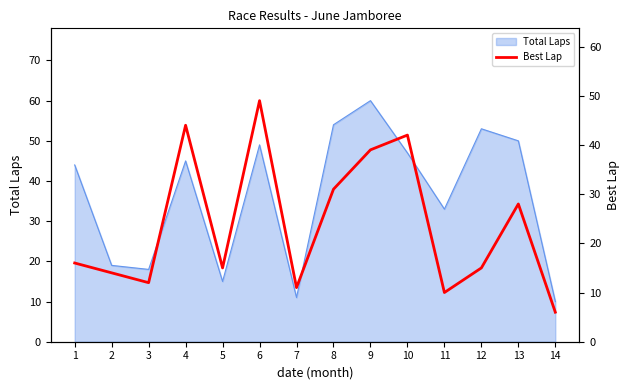

How many points are higher than both their immediate neighbors (excluding endpoints)?

4